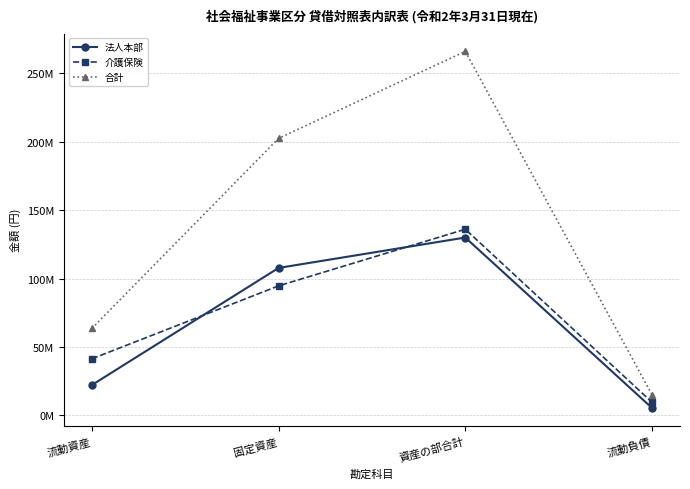

What is the value of the 合計 point at the 2nd from the left?

202502951